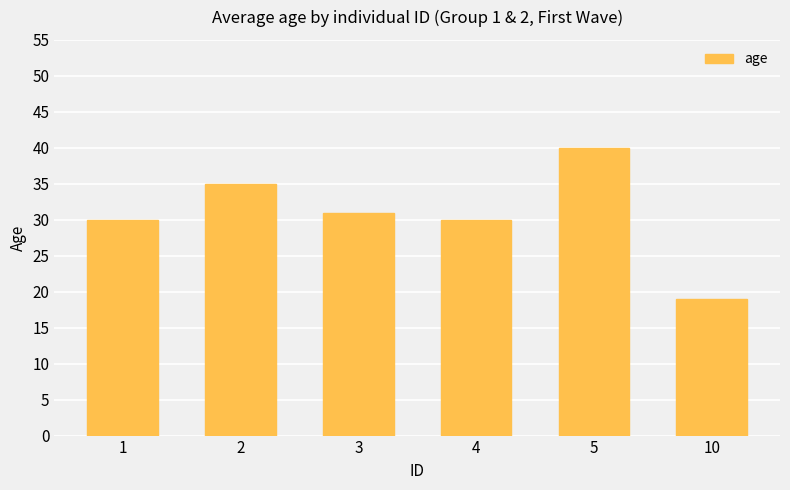

Reading right to left, transcribe all the data shown in this chart.

10=19	5=40	4=30	3=31	2=35	1=30